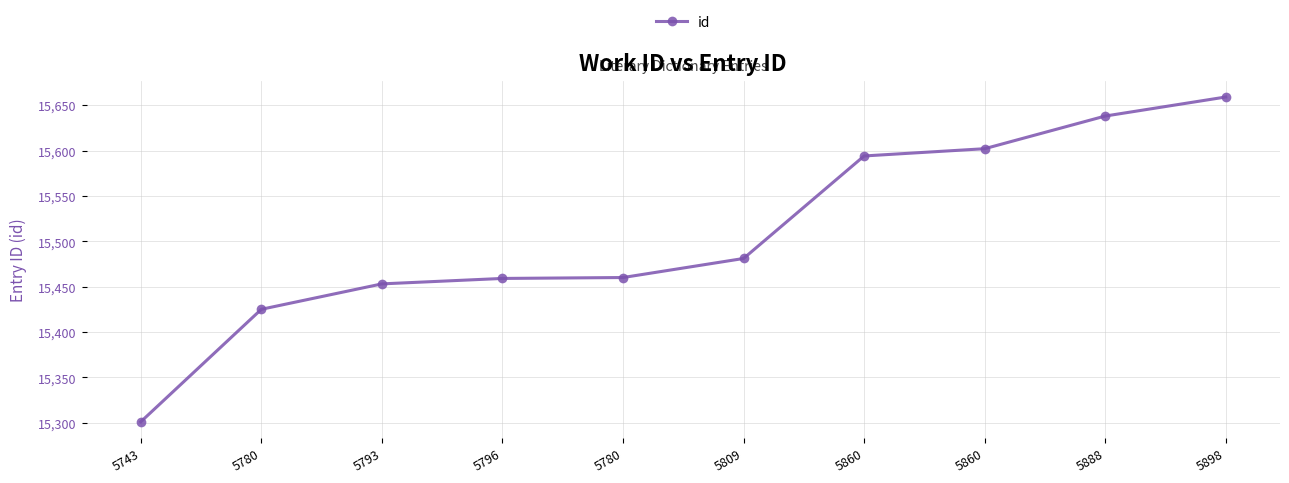

Which category has the lowest value across all series?

5743